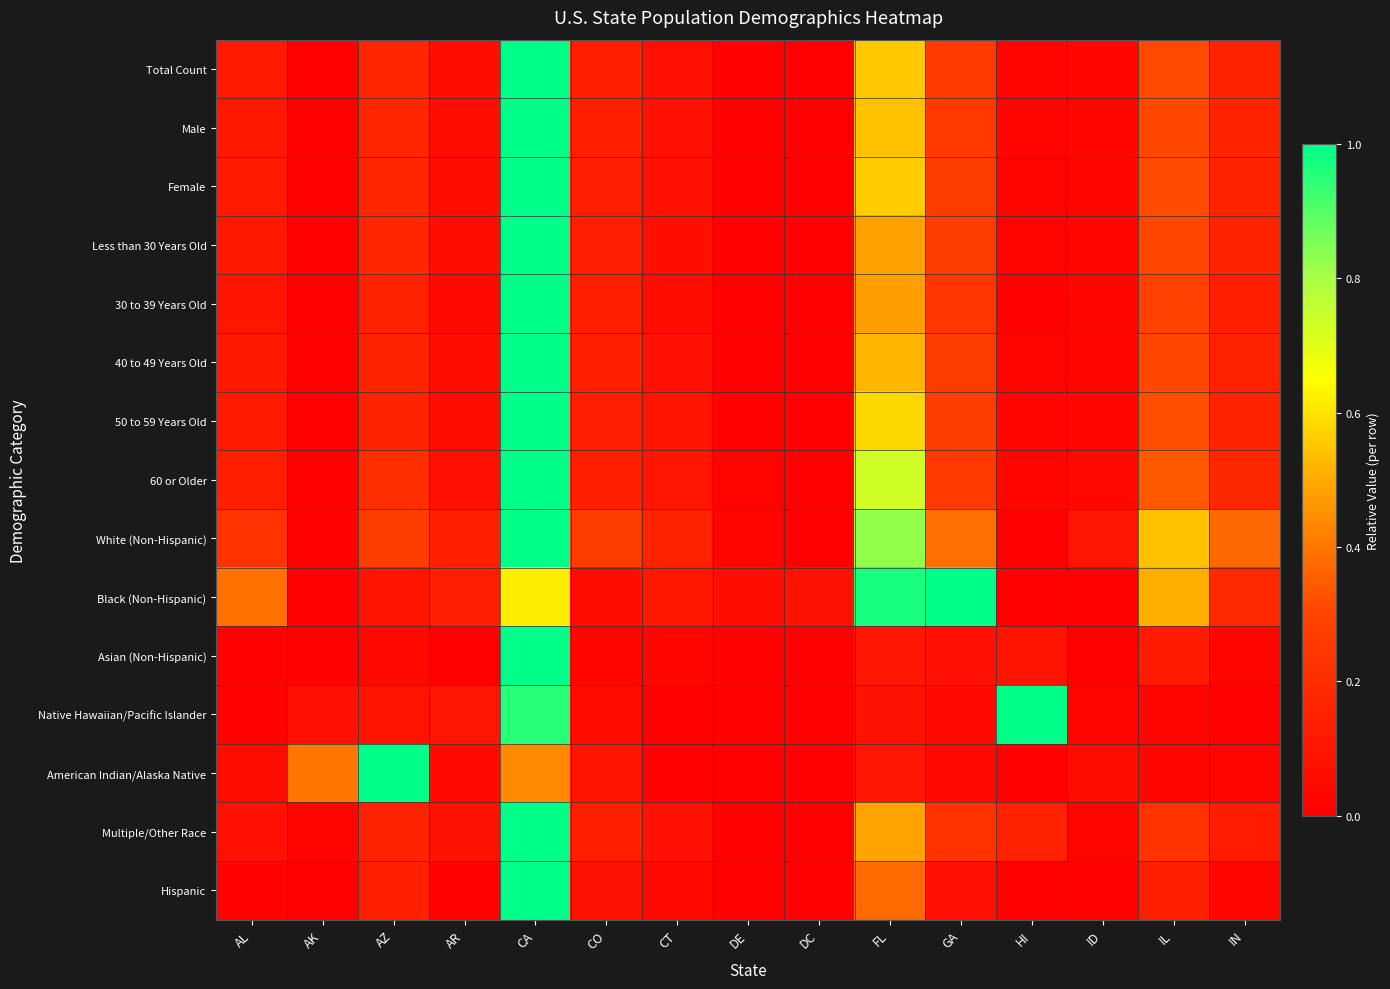

How many series are shown in this chart?

15